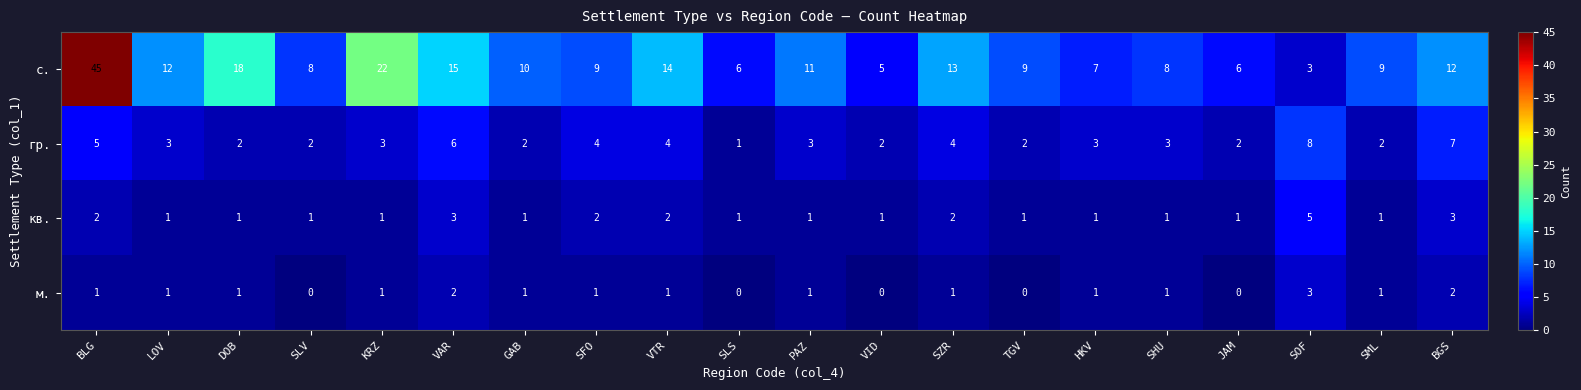

What is the approximate value of гр. at BLG?

5